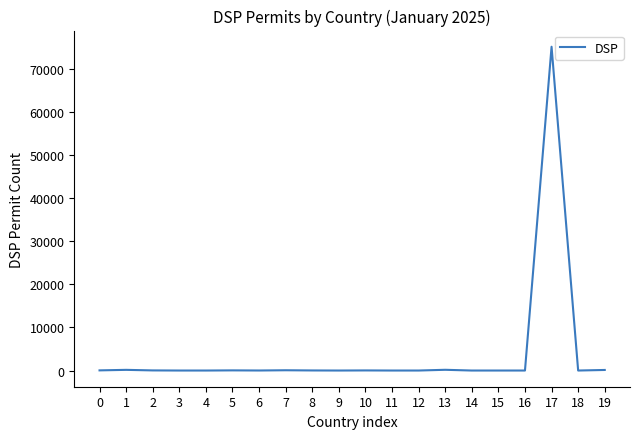

What is the greatest value displayed?

75131